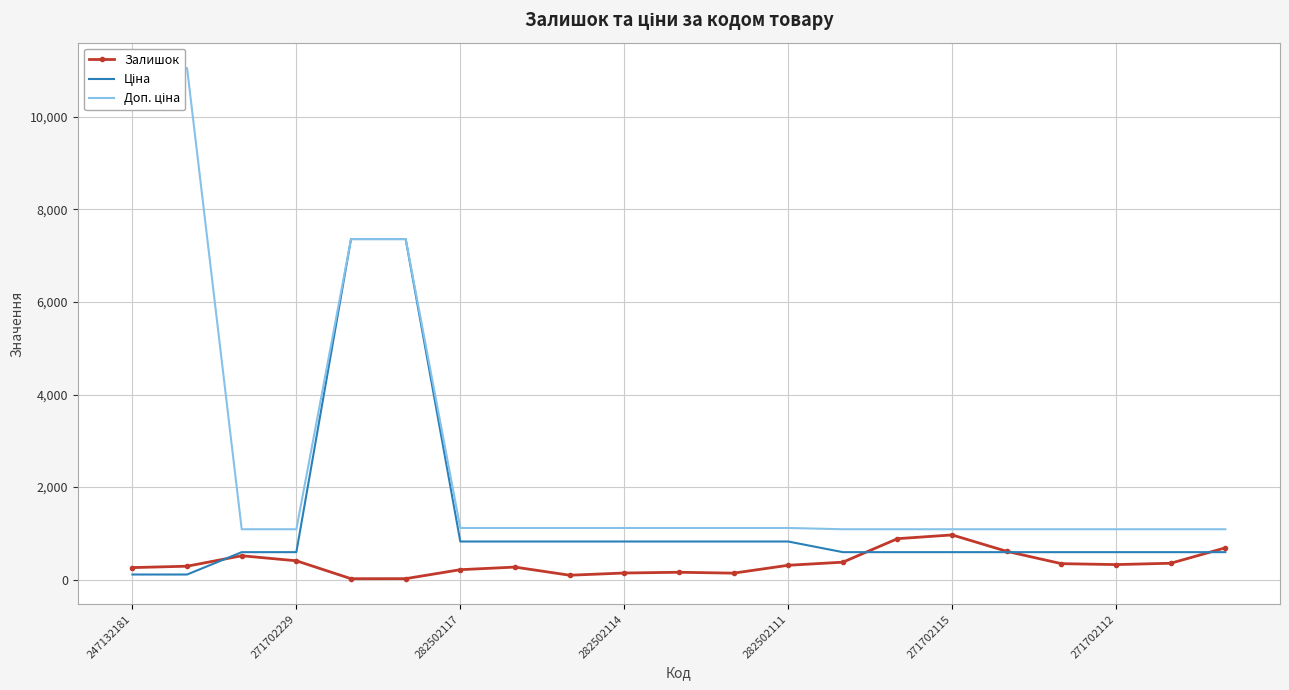

Rank the series at 19 from highest to lowest value.

Доп. ціна, Ціна, Залишок